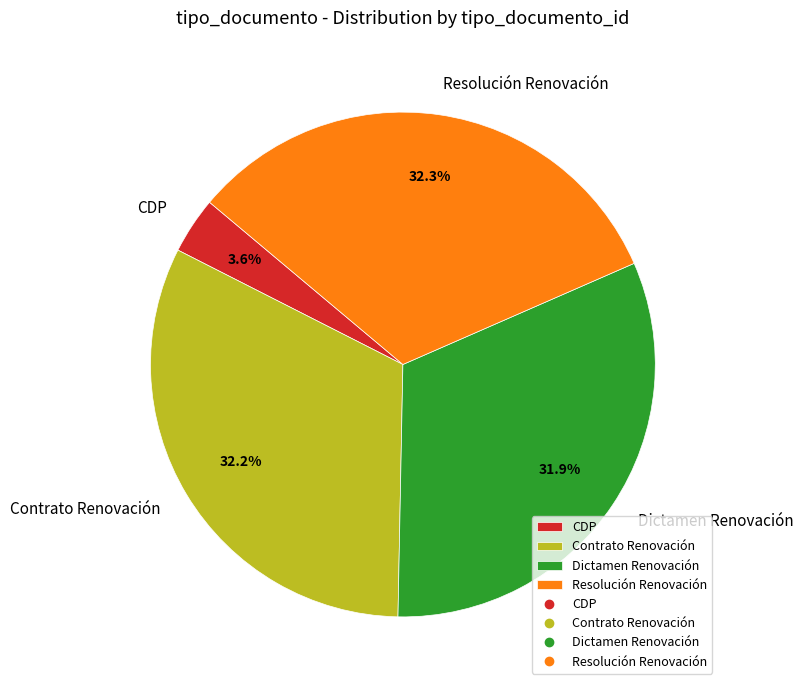

What portion of the pie excludes Dictamen Renovación?

68.1%